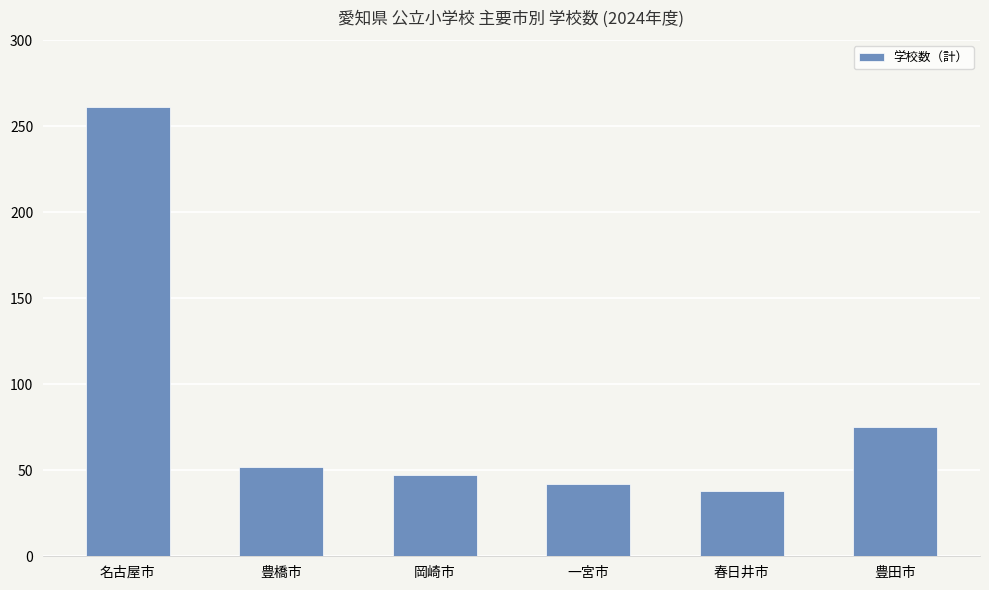

Which category has the lowest value across all series?

春日井市